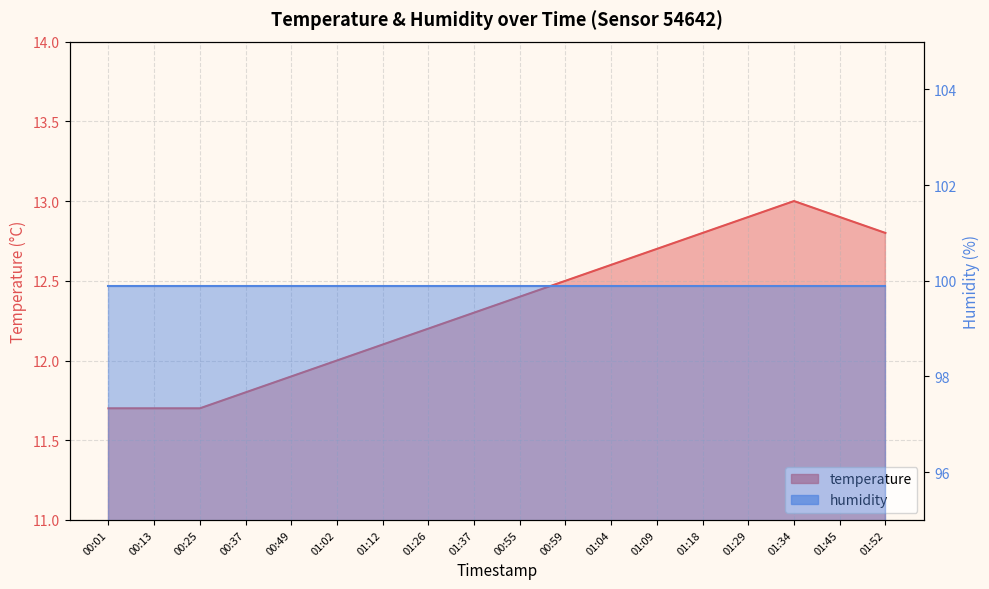

At which label does the data first exceed 12?

01:12